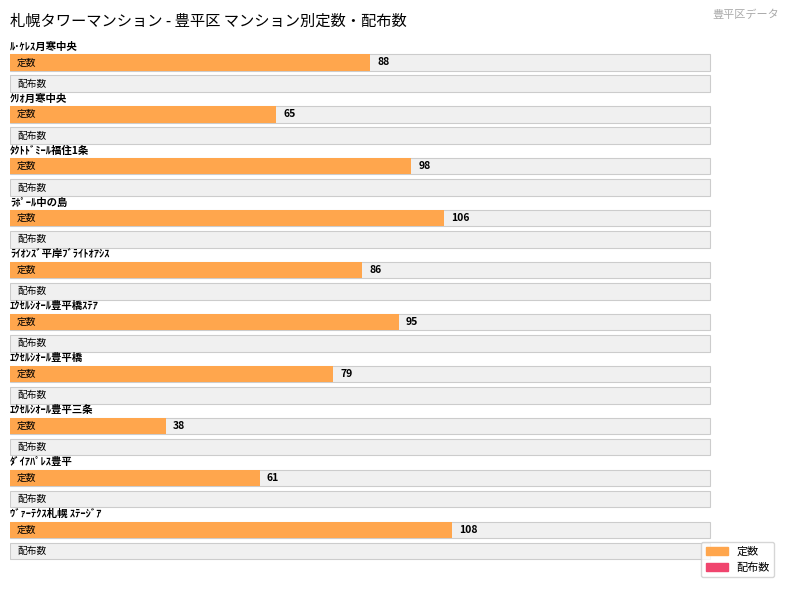

Which series has the largest range (max minus min)?

定数